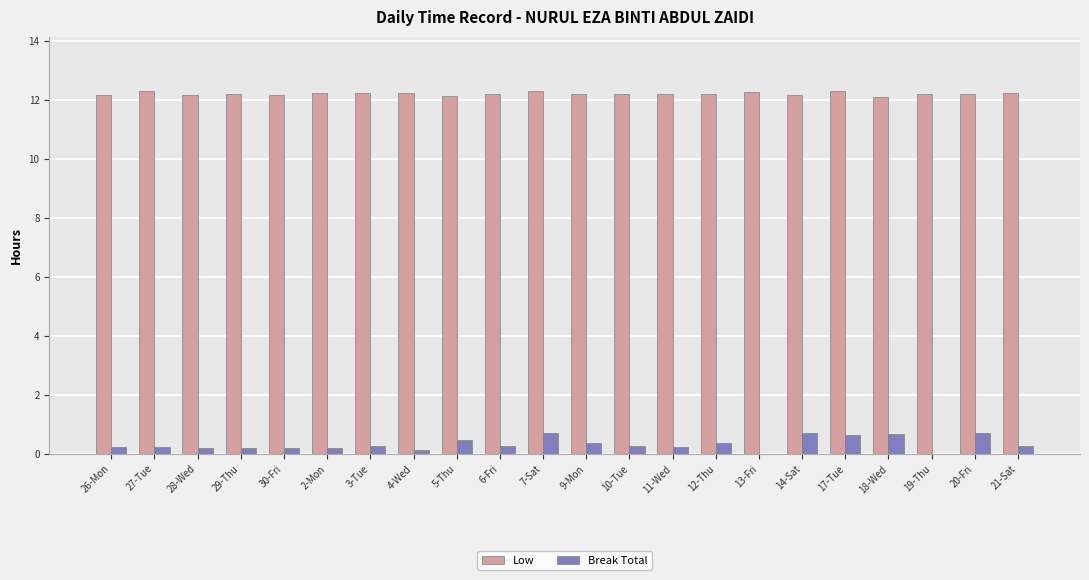

Is the value of Low at 12-Thu greater than the value of Break Total at 13-Fri?

Yes